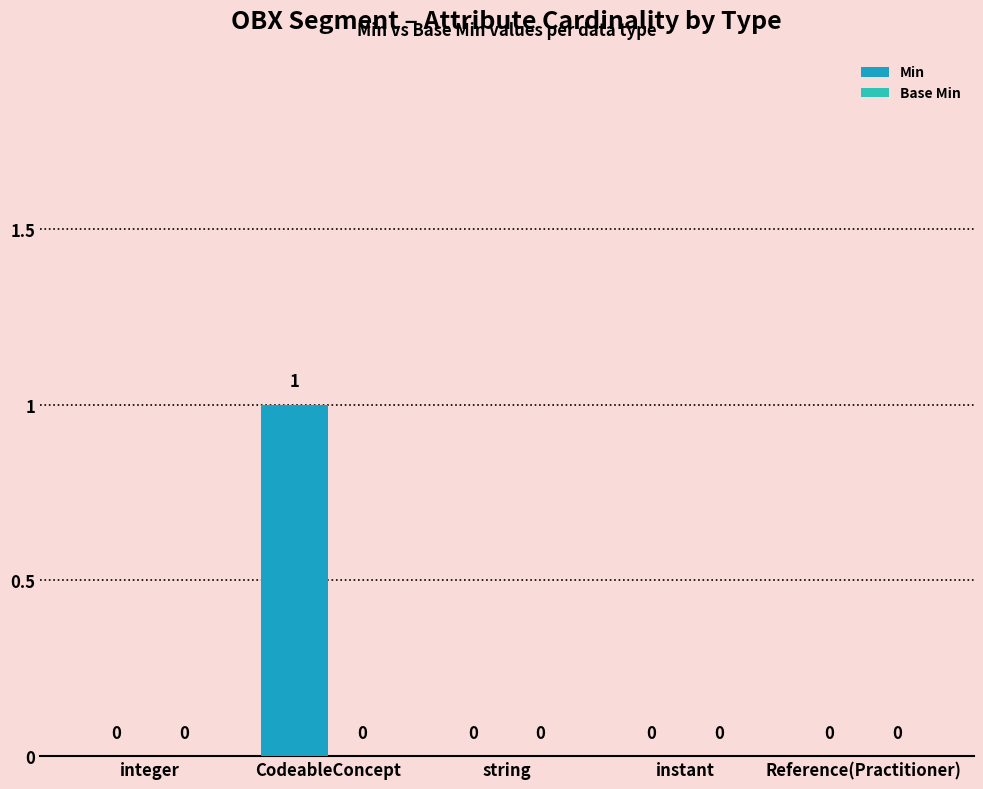

Which has a higher value, Reference(Practitioner) or CodeableConcept?

CodeableConcept